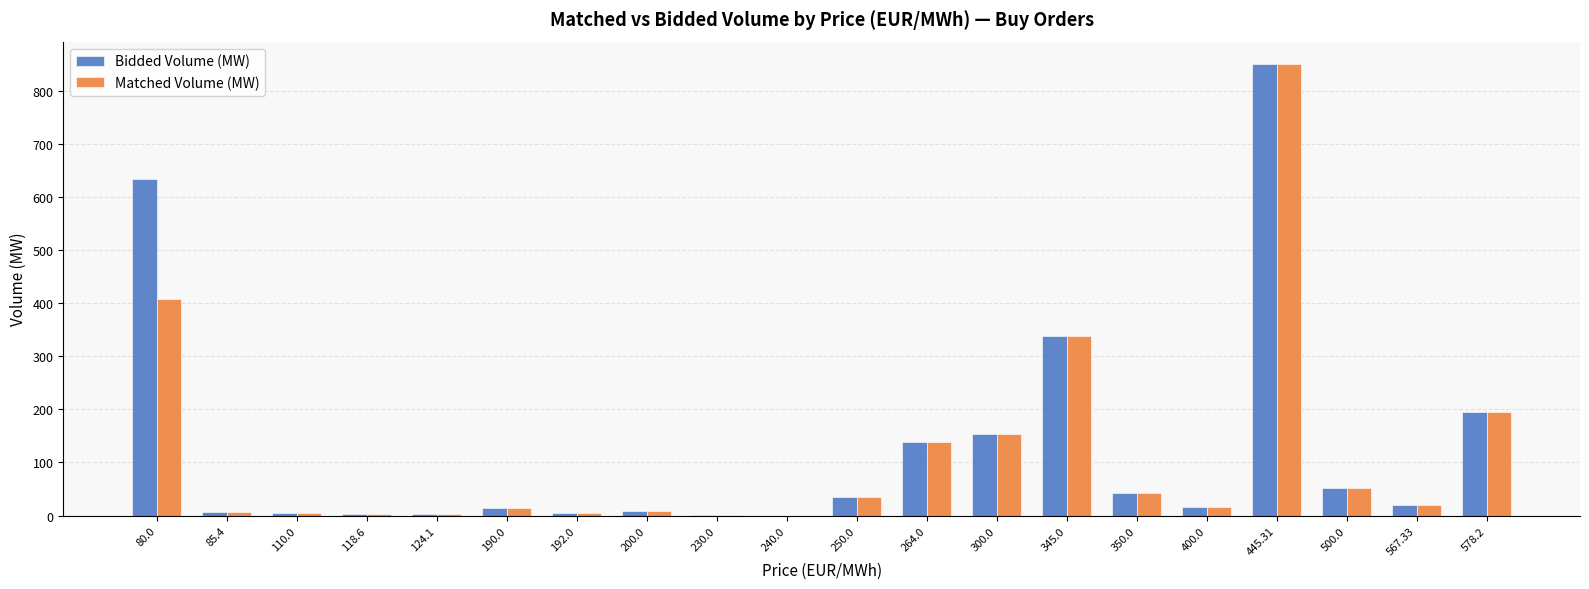

At which label does Matched Volume (MW) reach its peak?

445.31